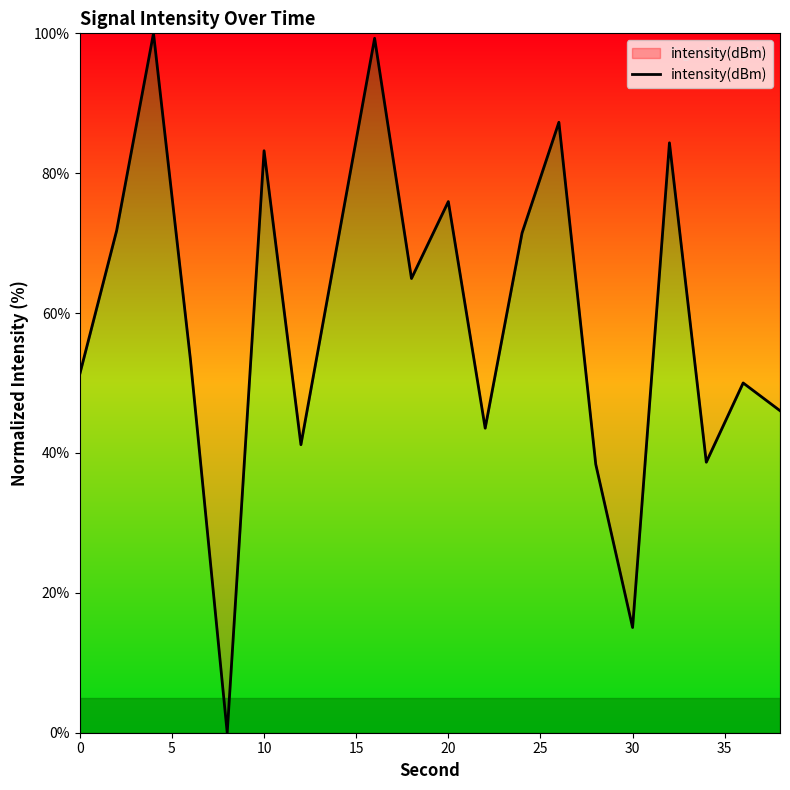

What is the average value?

59.3